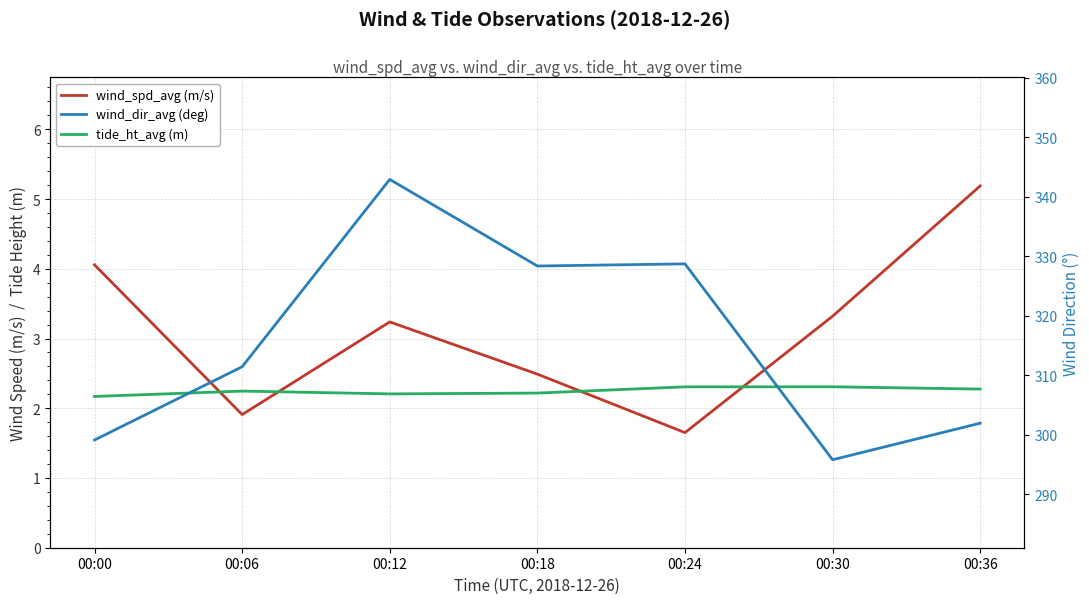

What is the sum of all wind_dir_avg (deg) values?

2208.1